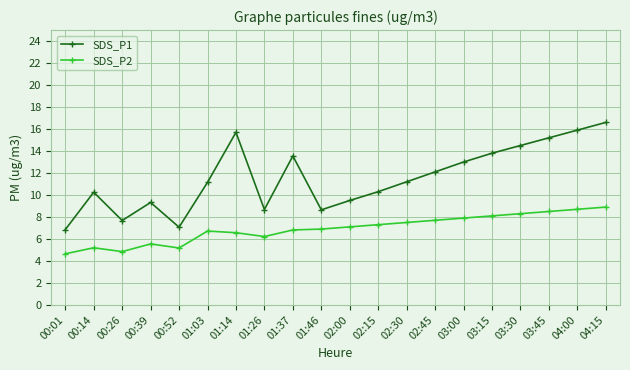

Which category has the lowest value in the SDS_P2 series?

00:01